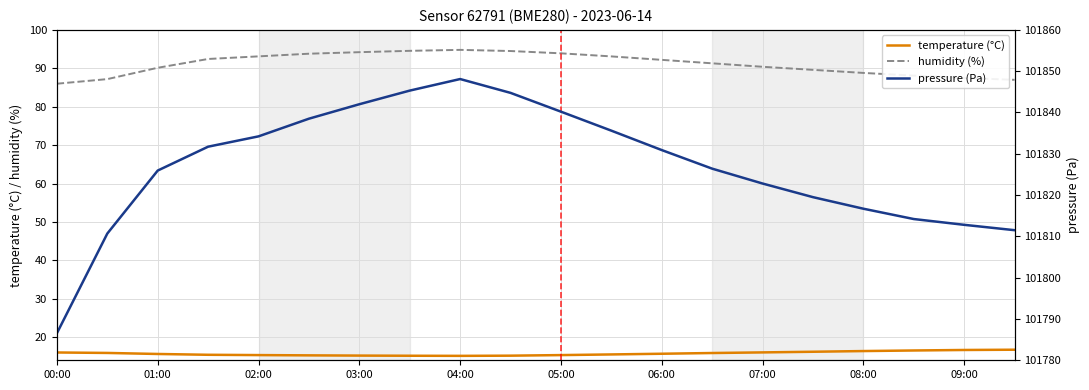

What is the maximum value for humidity (%)?

94.8